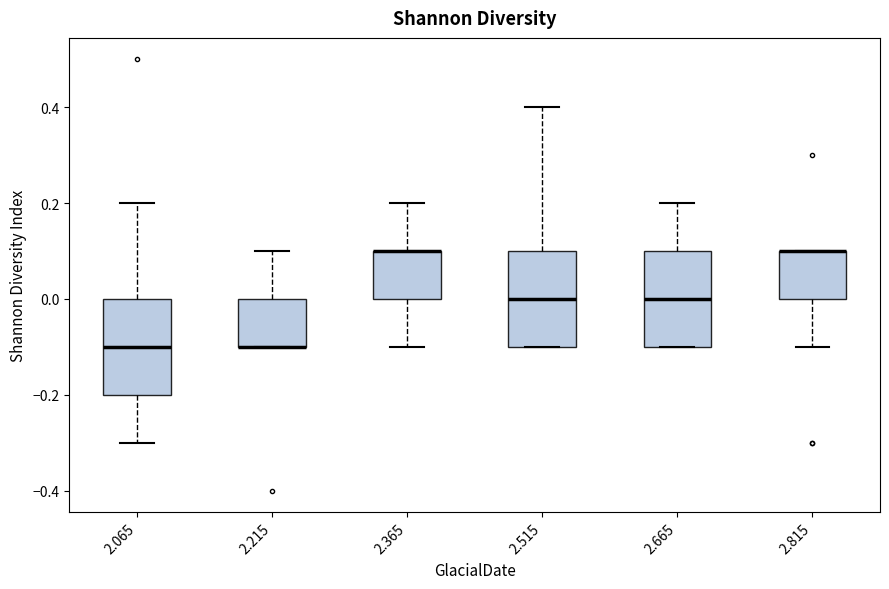

Reading left to right, read every box against the y-axis: the position of its median line, the range the box covers, and the ends of its whiskers. The values are not printed on the chart, so give them approximately, as read against the axis.

2.065: median -0.1, box -0.2 to 0.0, whiskers -0.3 to 0.2
2.215: median -0.1 (drawn on the box's lower edge), box -0.1 to 0.0, whiskers -0.1 to 0.1
2.365: median 0.1 (drawn on the box's upper edge), box 0.0 to 0.1, whiskers -0.1 to 0.2
2.515: median 0.0, box -0.1 to 0.1, whiskers -0.1 to 0.4
2.665: median 0.0, box -0.1 to 0.1, whiskers -0.1 to 0.2
2.815: median 0.1 (drawn on the box's upper edge), box 0.0 to 0.1, whiskers -0.1 to 0.1